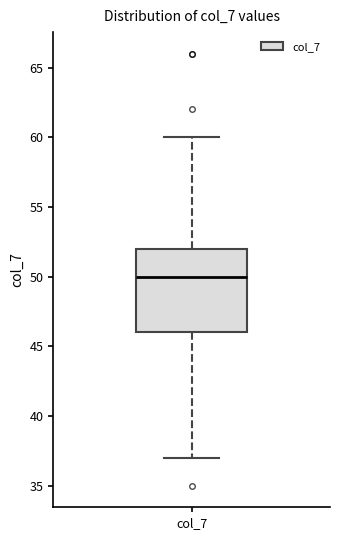

Transcribe this box plot: give where the median line is, the range the box spans, and where the two whiskers end, as read against the y-axis. The values are not printed on the chart, so give them approximately, as read against the axis.

median 50, box 46 to 52, whiskers 37 to 60